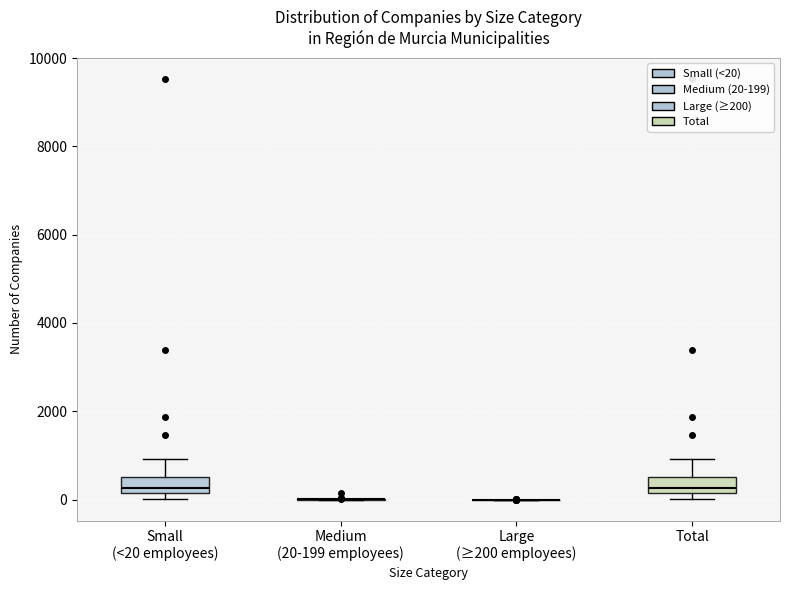

Reading left to right, transcribe this box plot: for each box, give where its median line is, the range the box spans, and where its two whiskers end, as read against the y-axis. The values are not printed on the chart, so give them approximately, as read against the axis.

Small (<20 employees): median 200 (just above the box's lower edge), box 200 to 600, whiskers 0 to 1000
Medium (20-199 employees): box collapsed to a line at 0, whiskers 0 to 0
Large (≥200 employees): box collapsed to a line at 0, whiskers 0 to 0
Total: median 200 (just above the box's lower edge), box 200 to 600, whiskers 0 to 1000